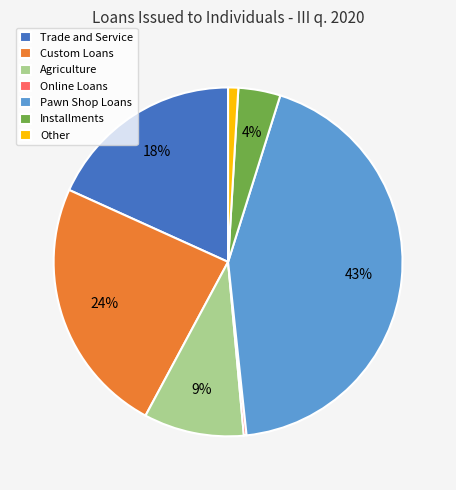

Is the sum of Other and Agriculture greater than half?

No